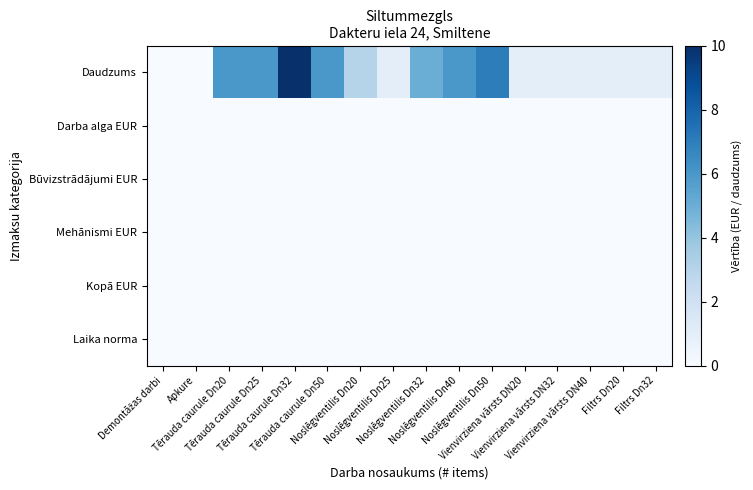

Between Tērauda caurule Dn25 and Noslēgventilis Dn50, which series saw the biggest shift?

Daudzums